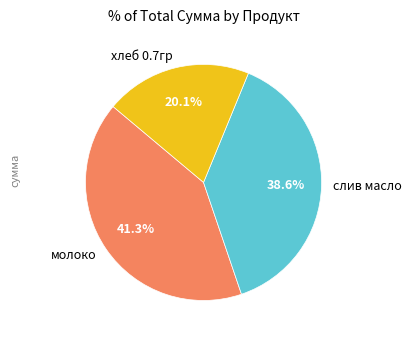

Rank the categories by value from lowest to highest.

хлеб 0.7гр, слив масло, молоко